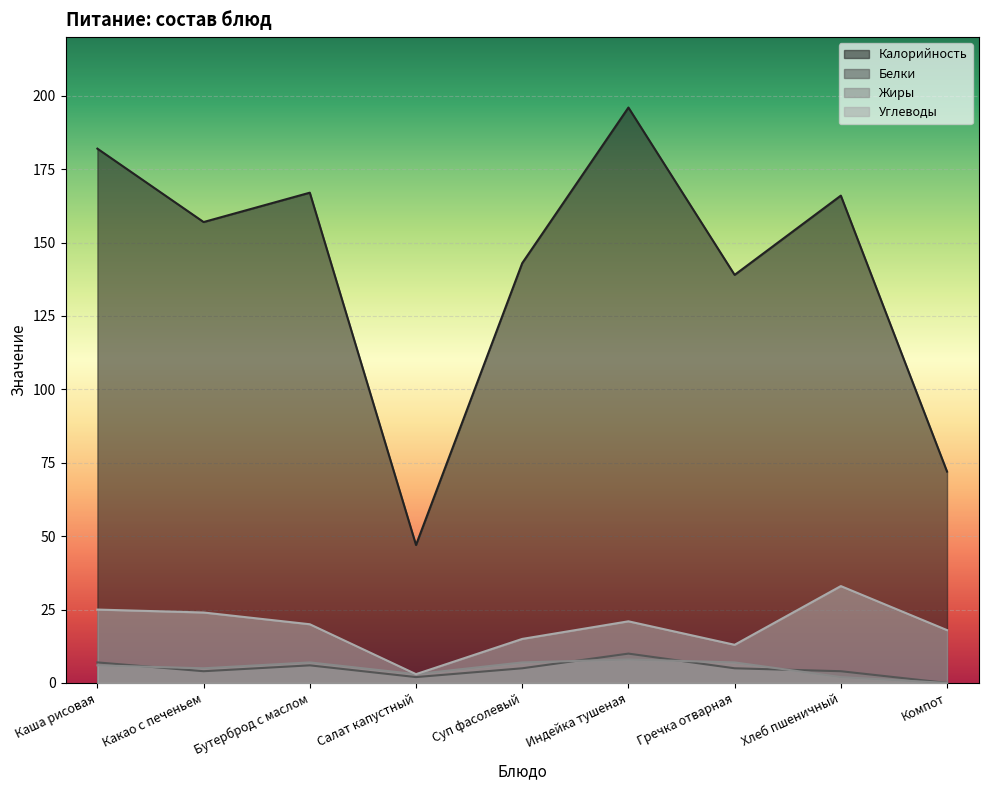

What is the difference between the maximum and minimum values in the Углеводы series?

30